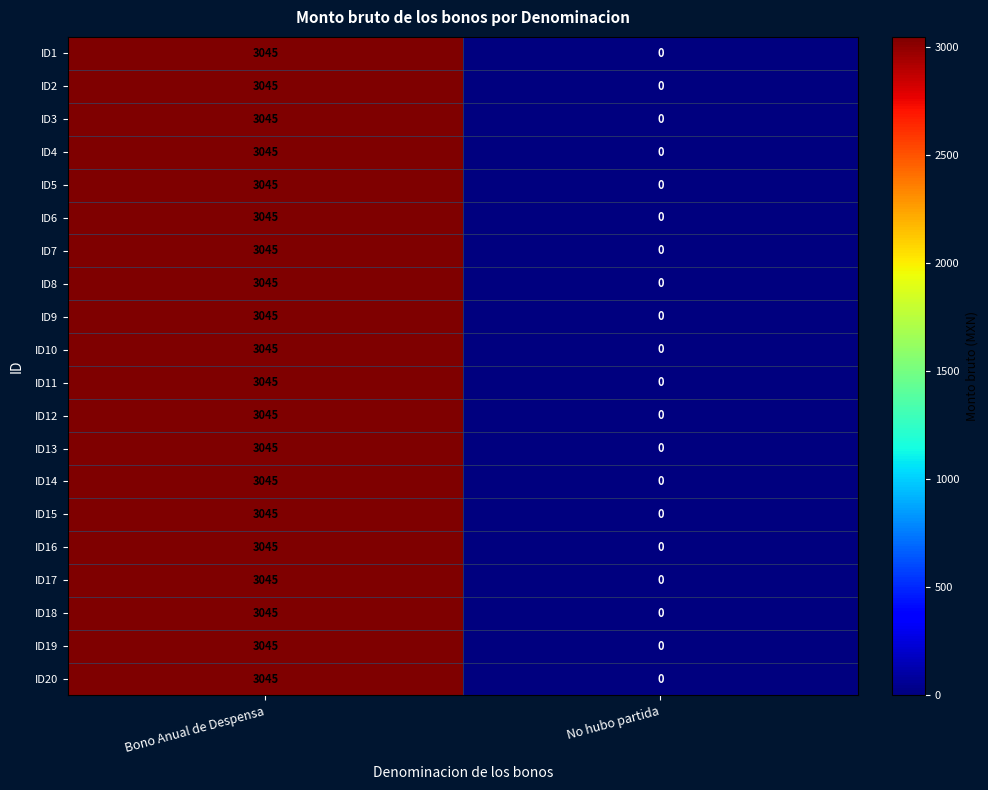

The value of ID5 at No hubo partida is 0. True or false?

True